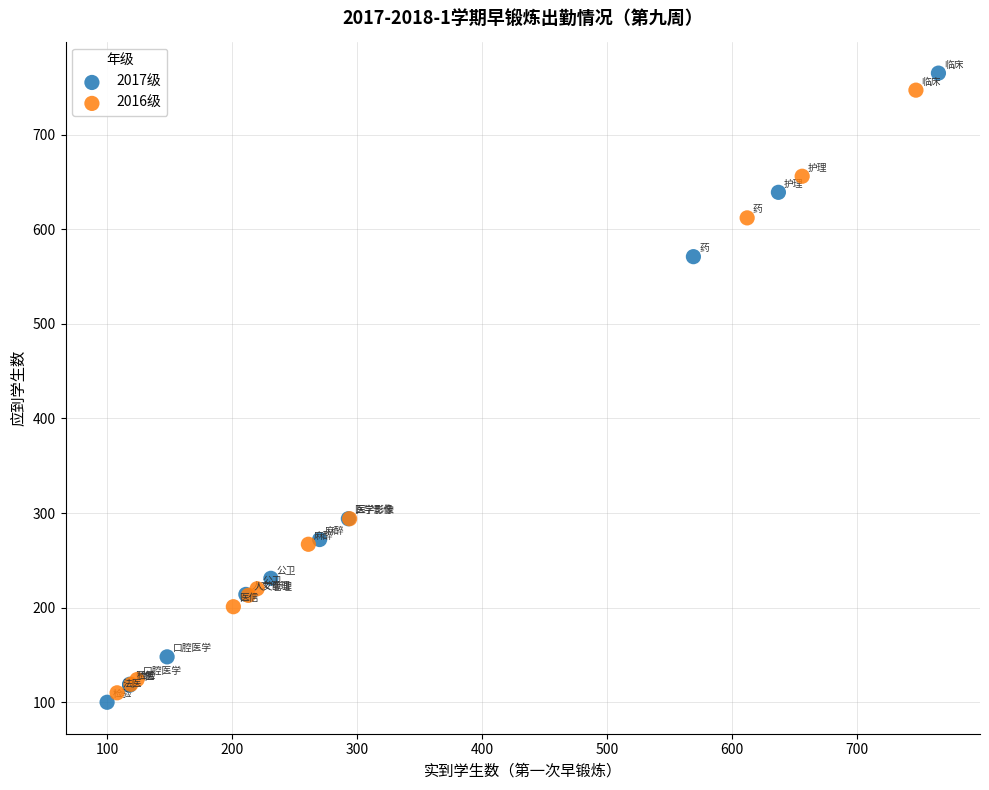

Which series has the widest spread of Y values?

2017级